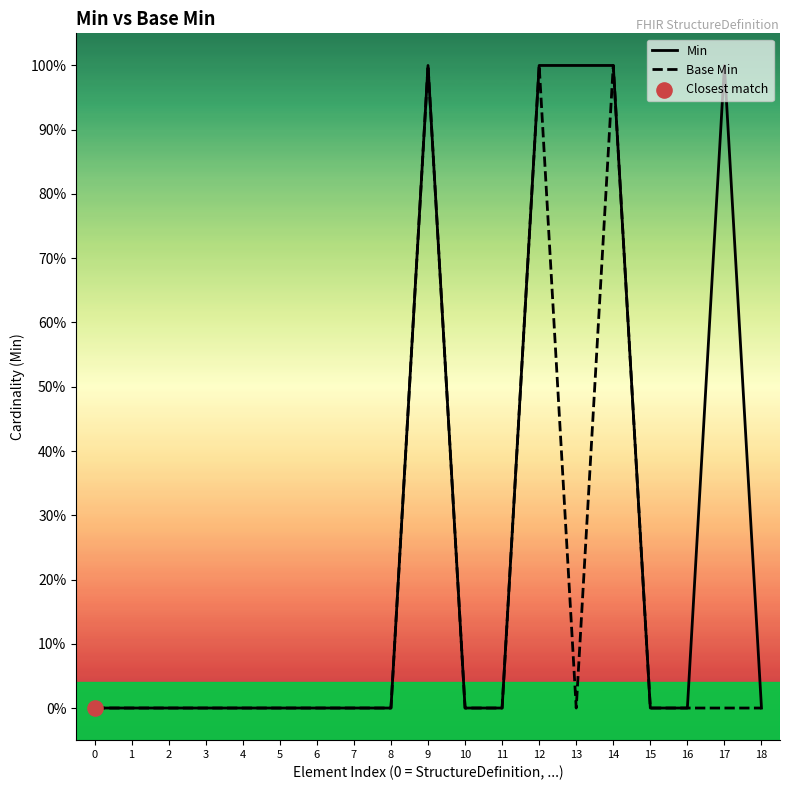

At how many categories does at least one series exceed 0?

5